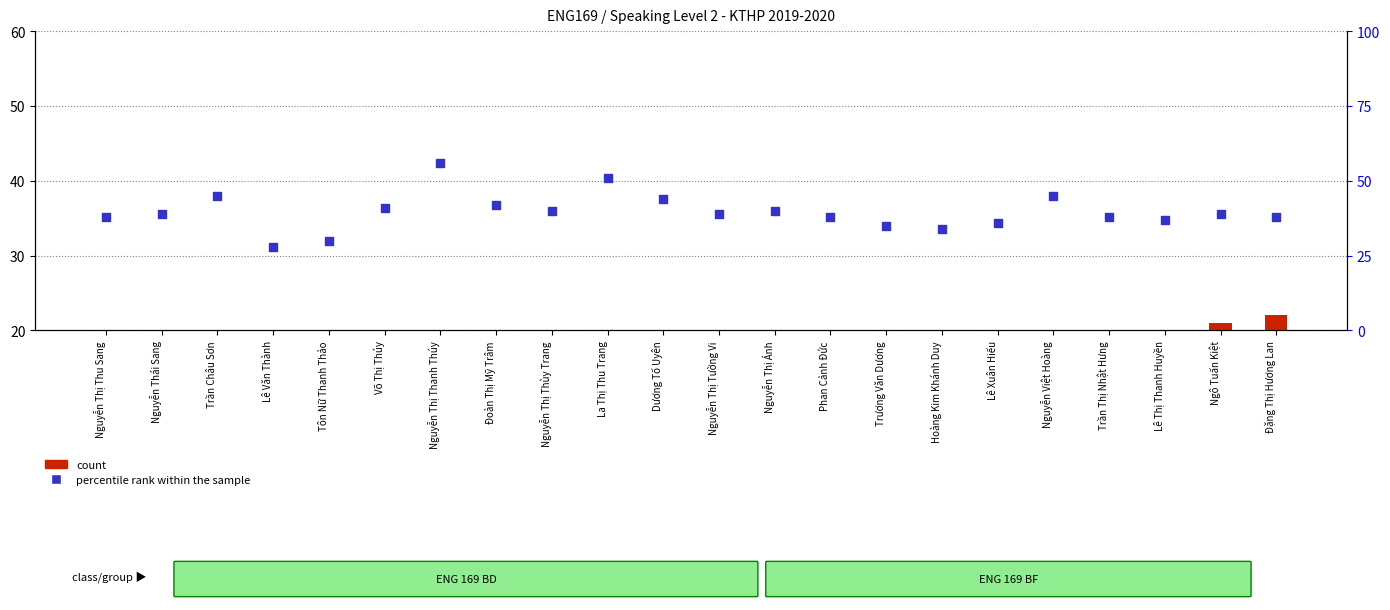

What are all the series names shown in the legend?

count, percentile rank within the sample